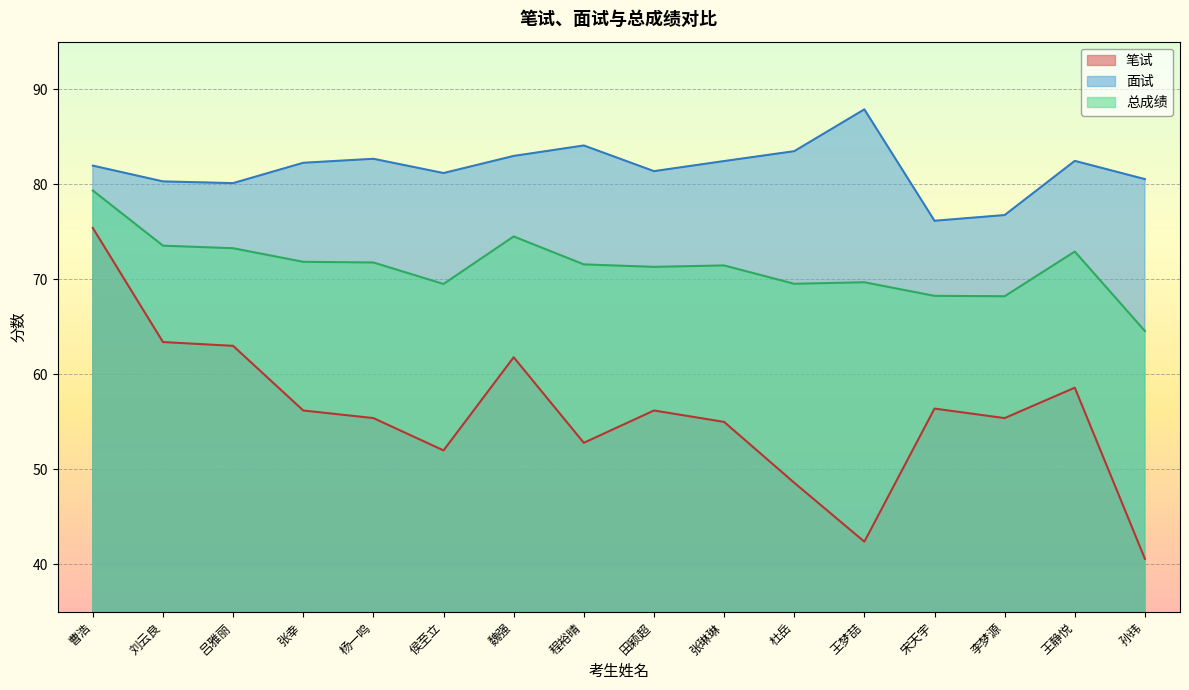

Which series has the largest range (max minus min)?

笔试